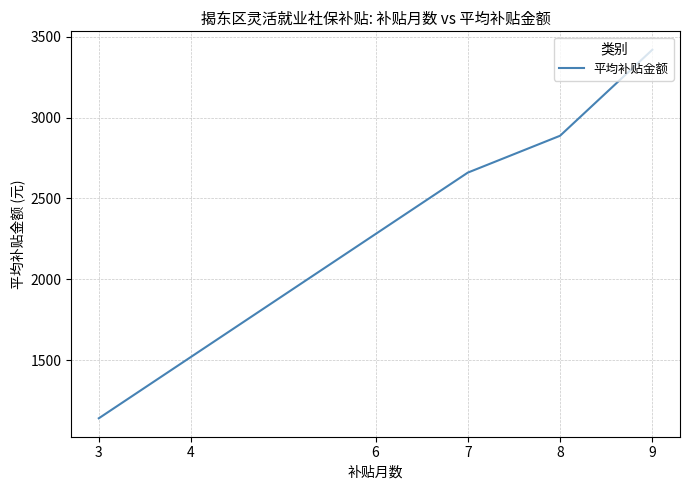

Rank the categories by value from lowest to highest.

3, 4, 6, 7, 8, 9